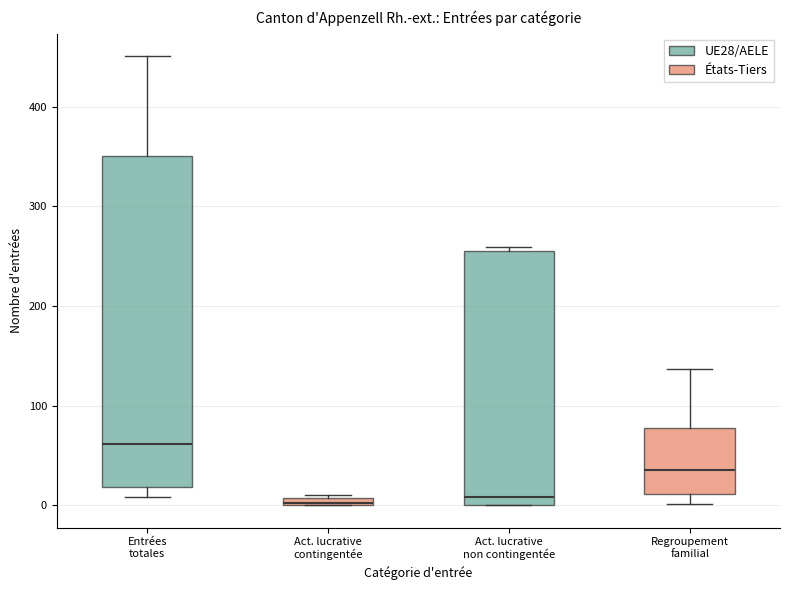

Which box is the tallest, from its lower edge to its upper edge?

Entrées totales